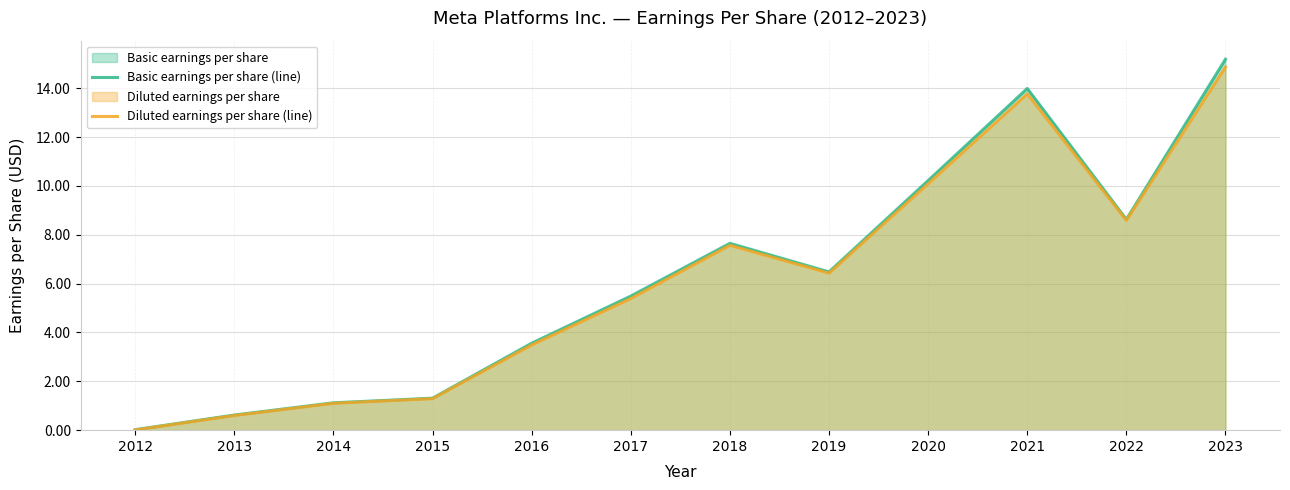

Which label corresponds to the smallest value in the chart?

2012